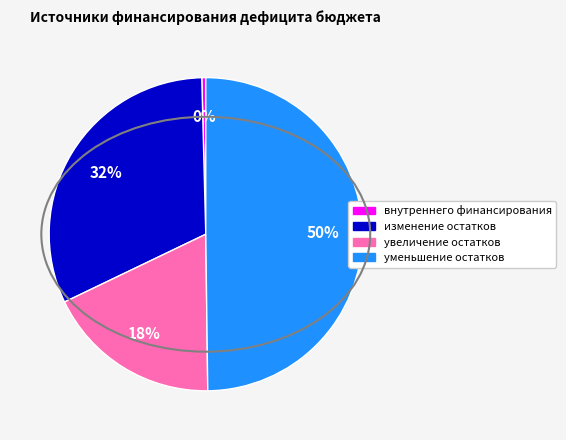

To the nearest percent, what is the average slice percentage?

25%